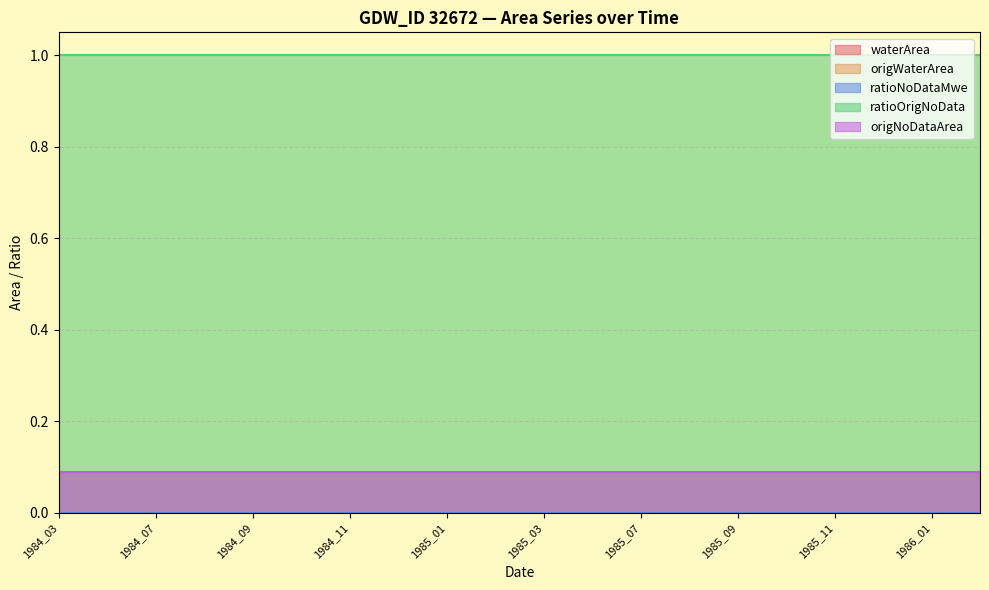

Which series has the largest total across all categories?

ratioOrigNoData